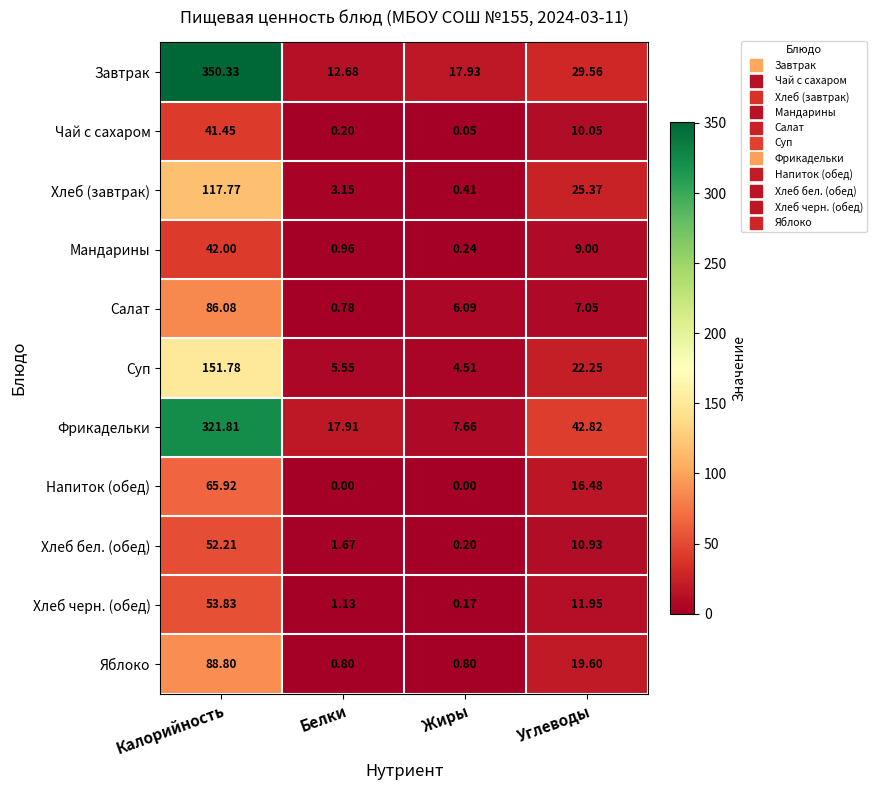

Which series has the largest range (max minus min)?

Завтрак